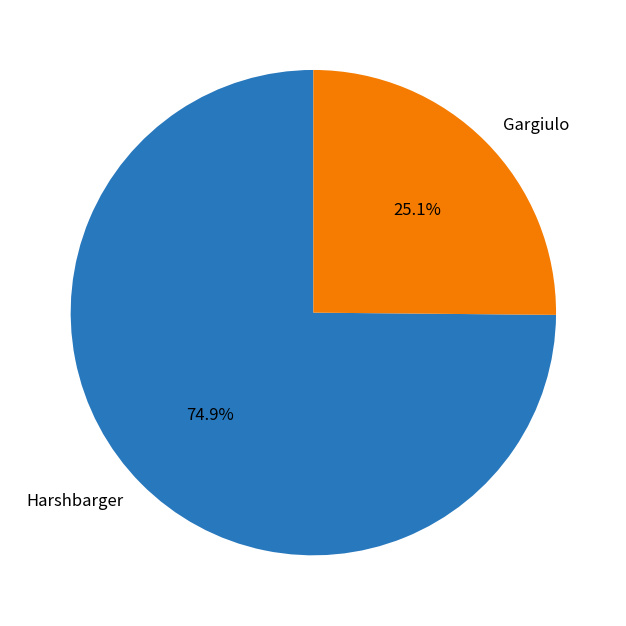

Combined, what portion of the pie is Harshbarger and Gargiulo?

100.0%